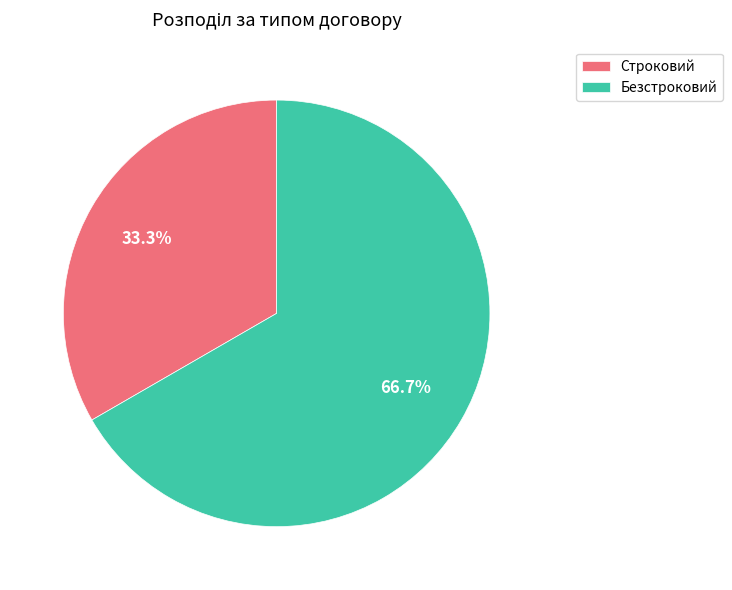

Count the number of slices in the pie.

2